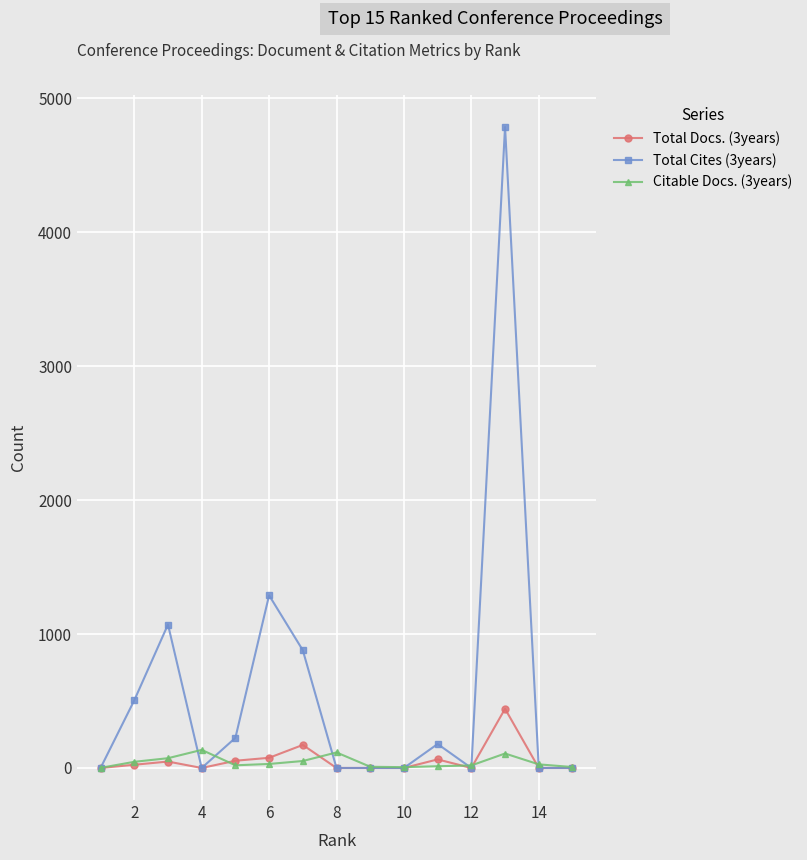

Rank the series by their maximum value, from lowest to highest.

Citable Docs. (3years), Total Docs. (3years), Total Cites (3years)